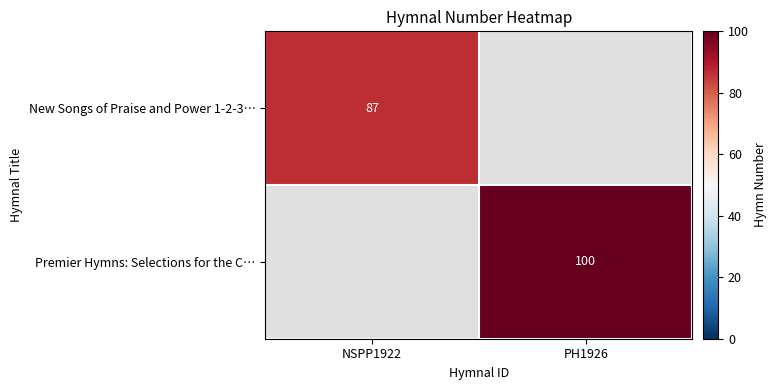

The value of New Songs of Praise and Power 1-2-3… at NSPP1922 is 135. True or false?

False